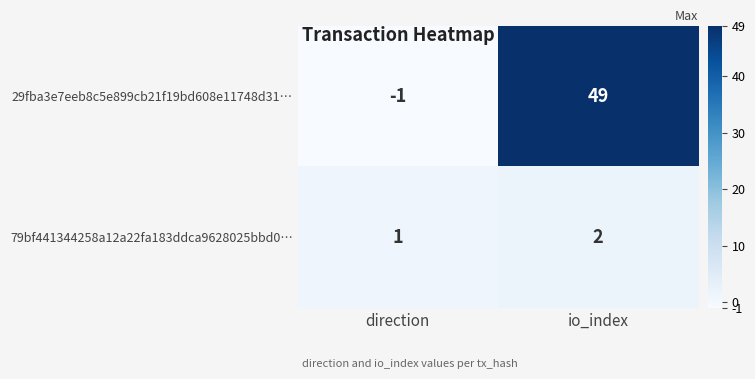

At which label is 29fba3e7eeb8c5e899cb21f19bd608e11748d31… closest to 24?

direction